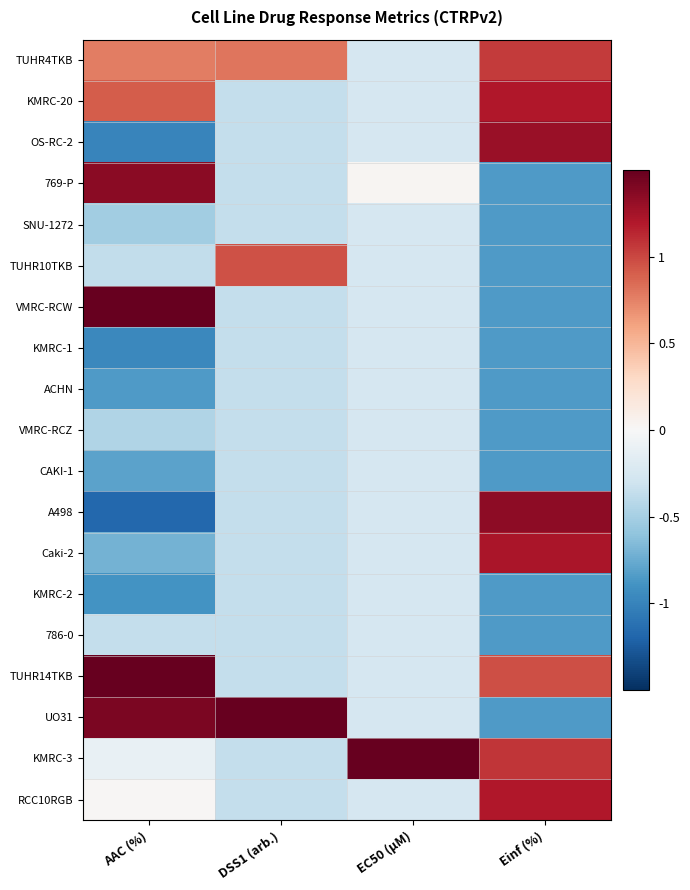

Count the number of data series in this chart.

19